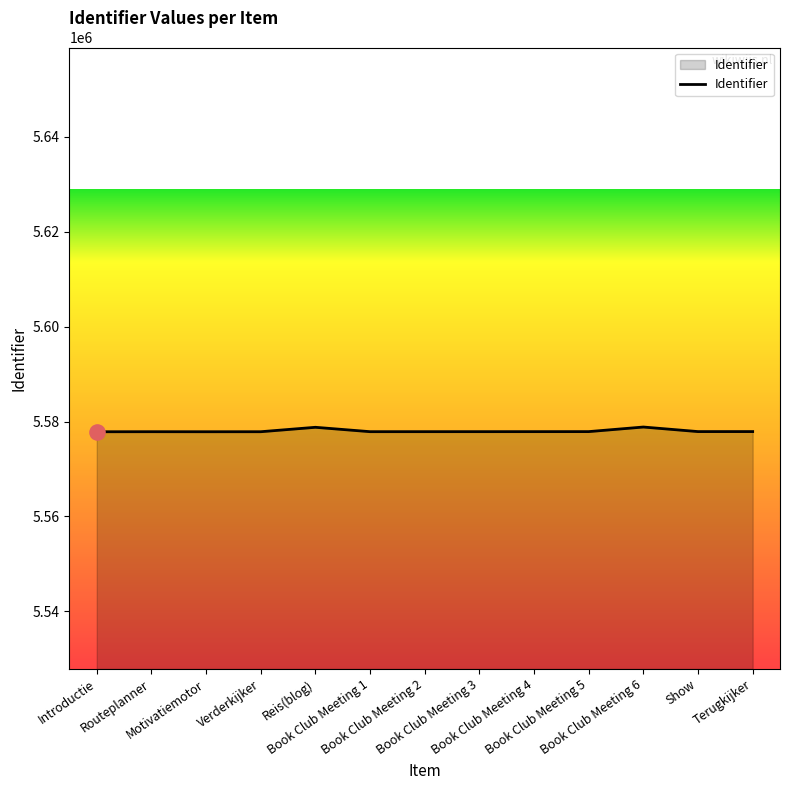

What is the greatest value displayed?

5578842